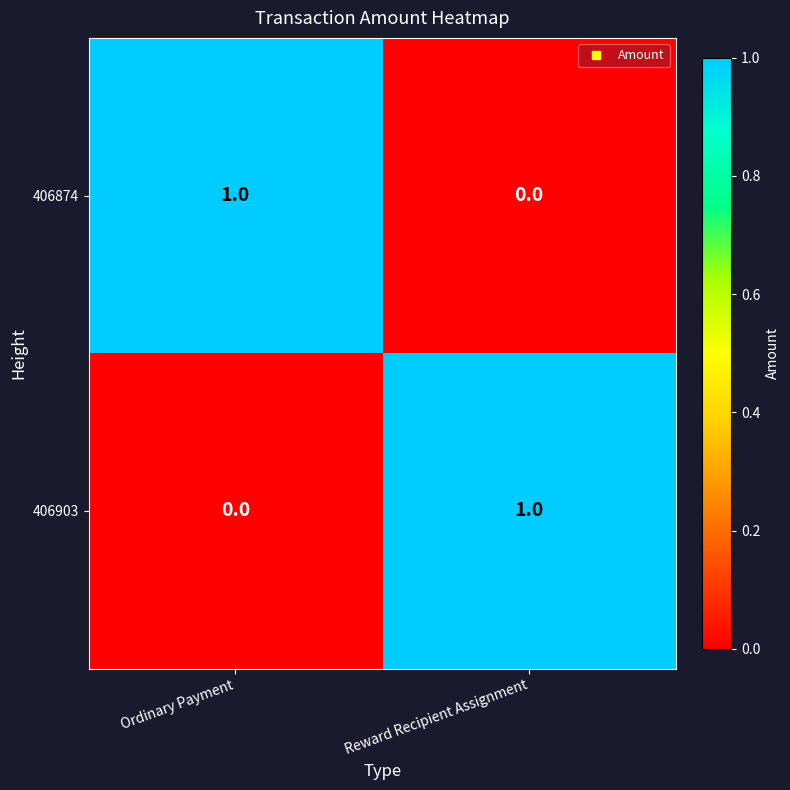

Reading right to left, transcribe all the data shown in this chart.

406874: 0	1
406903: 1	0